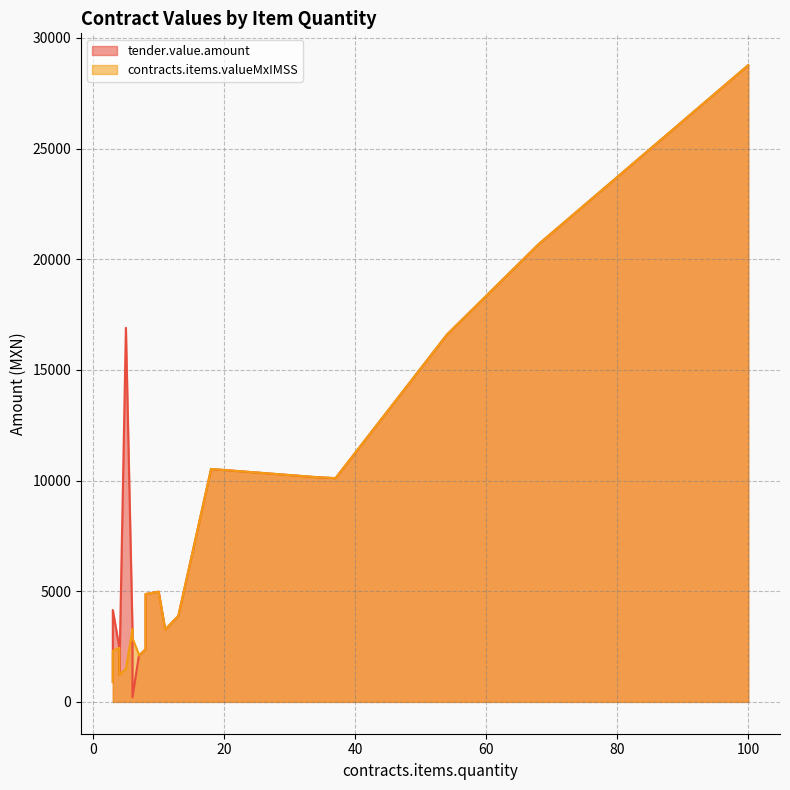

Is the value of contracts.items.valueMxIMSS at 10 greater than the value of tender.value.amount at 11?

Yes